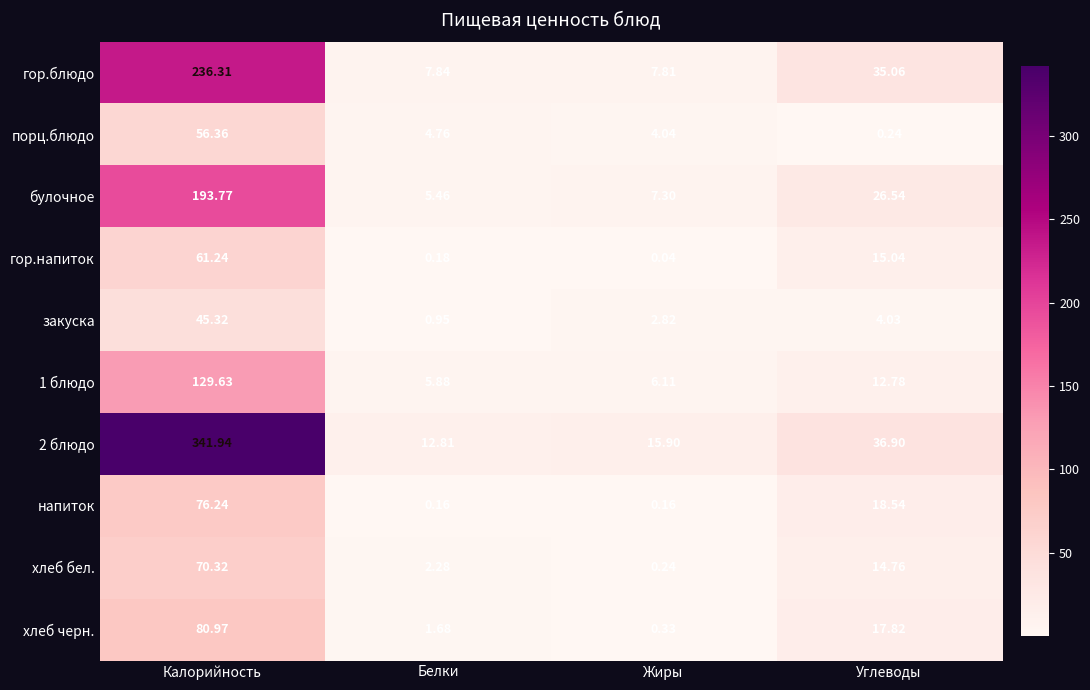

Rank the categories by гор.блюдо value from highest to lowest.

Калорийность, Углеводы, Белки, Жиры